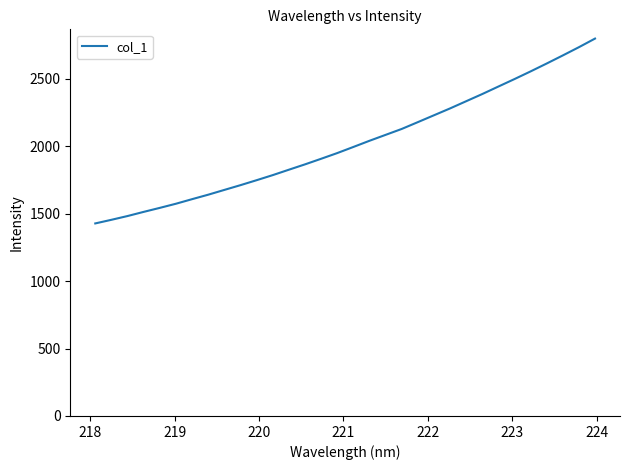

Does the chart have visible grid lines?

No